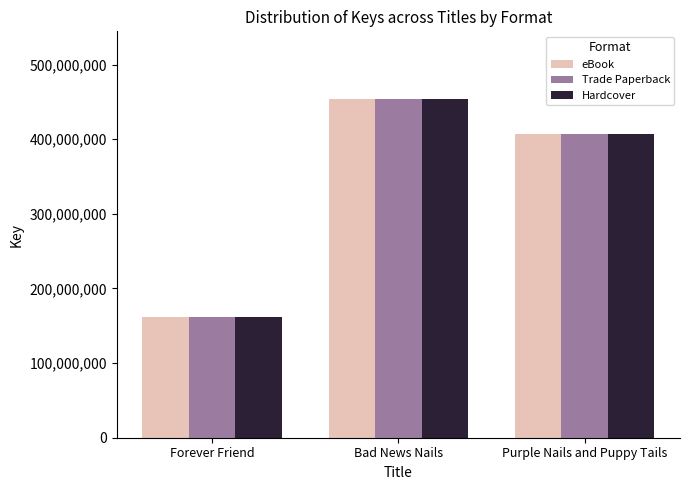

What is the total value across all series at Forever Friend?

486093927